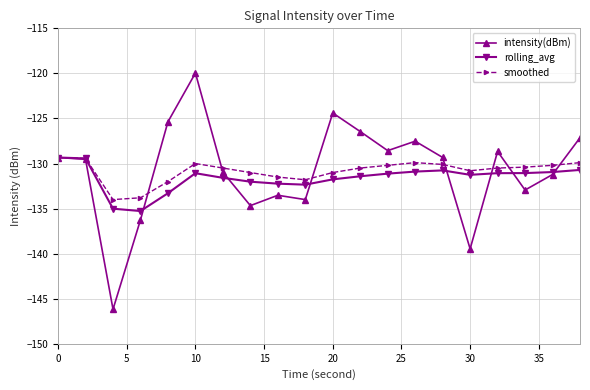

Which series has the widest spread of values?

intensity(dBm)